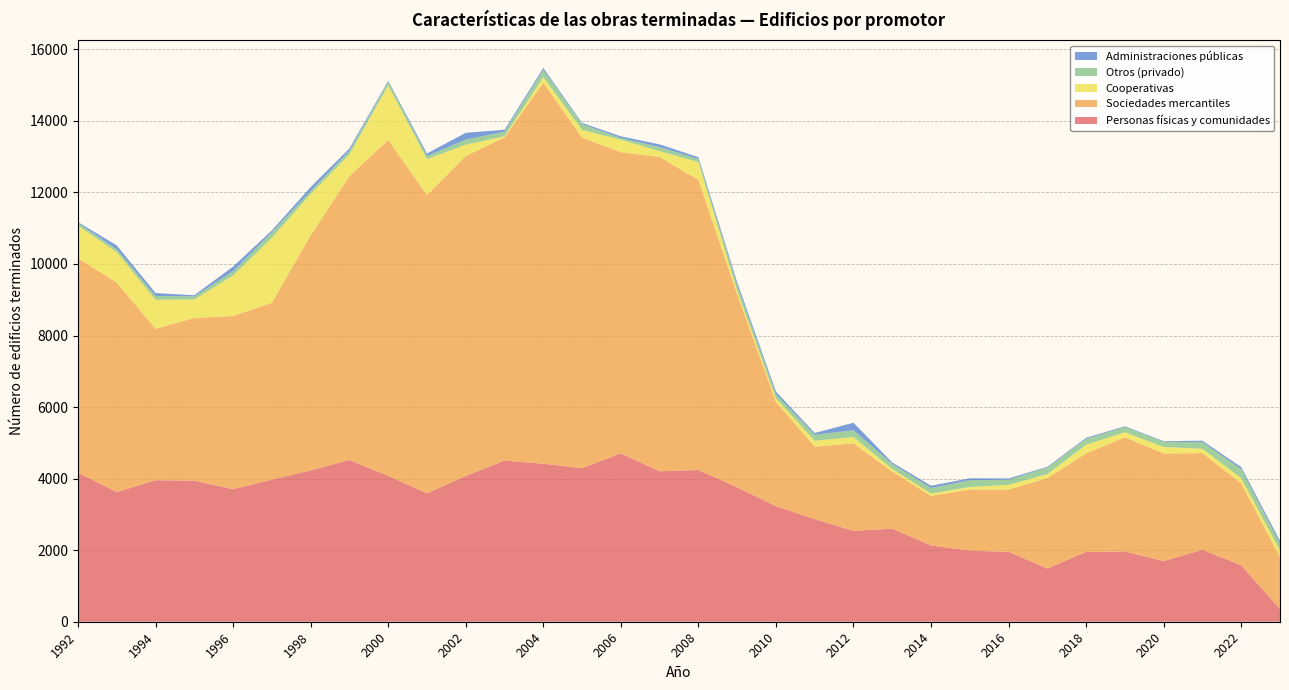

Reading left to right, list all the values displayed in this chart.

Personas físicas y comunidades: 1992=4163	1993=3624	1994=3957	1995=3942	1996=3704	1997=3970	1998=4230	1999=4522	2000=4075	2001=3588	2002=4074	2003=4505	2004=4416	2005=4293	2006=4706	2007=4205	2008=4240	2009=3758	2010=3230	2011=2868	2012=2542	2013=2600	2014=2133	2015=1986	2016=1954	2017=1487	2018=1953	2019=1963	2020=1696	2021=2011	2022=1579	2023=353
Sociedades mercantiles: 1992=5993	1993=5856	1994=4231	1995=4549	1996=4843	1997=4946	1998=6571	1999=7935	2000=9392	2001=8338	2002=8943	2003=9035	2004=10649	2005=9237	2006=8418	2007=8786	2008=8109	2009=5396	2010=2914	2011=2026	2012=2445	2013=1598	2014=1384	2015=1708	2016=1741	2017=2528	2018=2752	2019=3194	2020=3006	2021=2703	2022=2286	2023=1455
Cooperativas: 1992=916	1993=848	1994=810	1995=517	1996=1134	1997=1819	1998=1157	1999=604	2000=1525	2001=1003	2002=319	2003=32	2004=156	2005=218	2006=348	2007=164	2008=500	2009=101	2010=101	2011=164	2012=177	2013=68	2014=68	2015=72	2016=132	2017=112	2018=243	2019=140	2020=183	2021=120	2022=146	2023=186
Otros (privado): 1992=72	1993=82	1994=109	1995=85	1996=118	1997=154	1998=84	1999=105	2000=101	2001=91	2002=141	2003=129	2004=208	2005=162	2006=46	2007=113	2008=87	2009=155	2010=116	2011=167	2012=190	2013=147	2014=152	2015=189	2016=143	2017=183	2018=163	2019=147	2020=144	2021=185	2022=254	2023=190
Administraciones públicas: 1992=26	1993=107	1994=80	1995=34	1996=128	1997=49	1998=107	1999=63	2000=26	2001=68	2002=189	2003=50	2004=51	2005=32	2006=50	2007=76	2008=49	2009=80	2010=71	2011=50	2012=208	2013=38	2014=64	2015=54	2016=36	2017=20	2018=30	2019=20	2020=19	2021=40	2022=58	2023=78